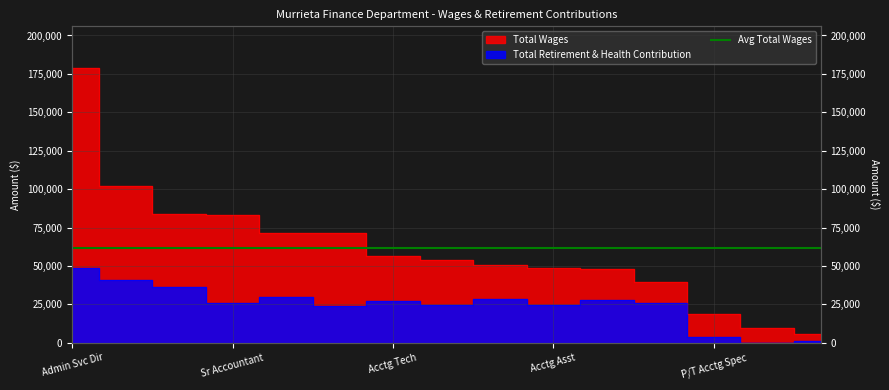

True or false: Total Retirement & Health Contribution and Total Wages cross at least once.

False